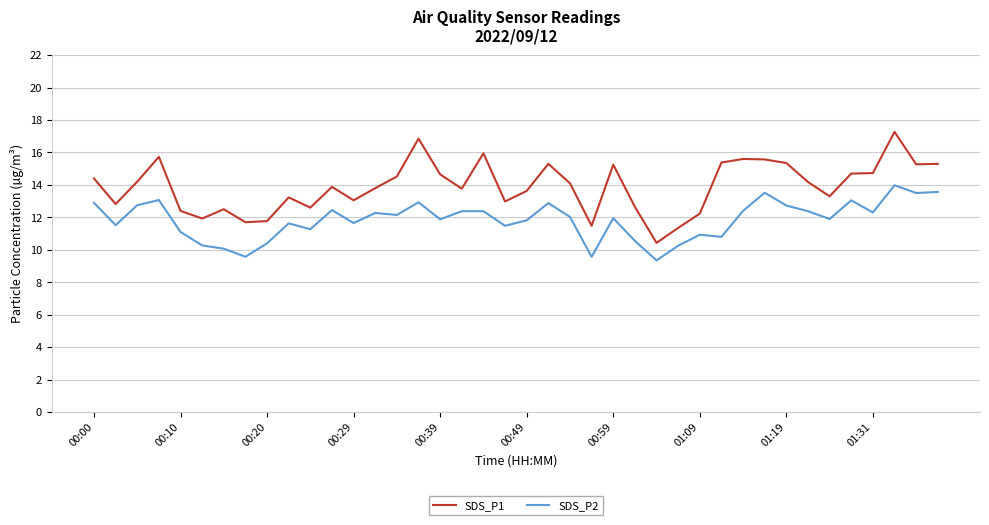

True or false: SDS_P1 has more than 2 interior local peaks.

True